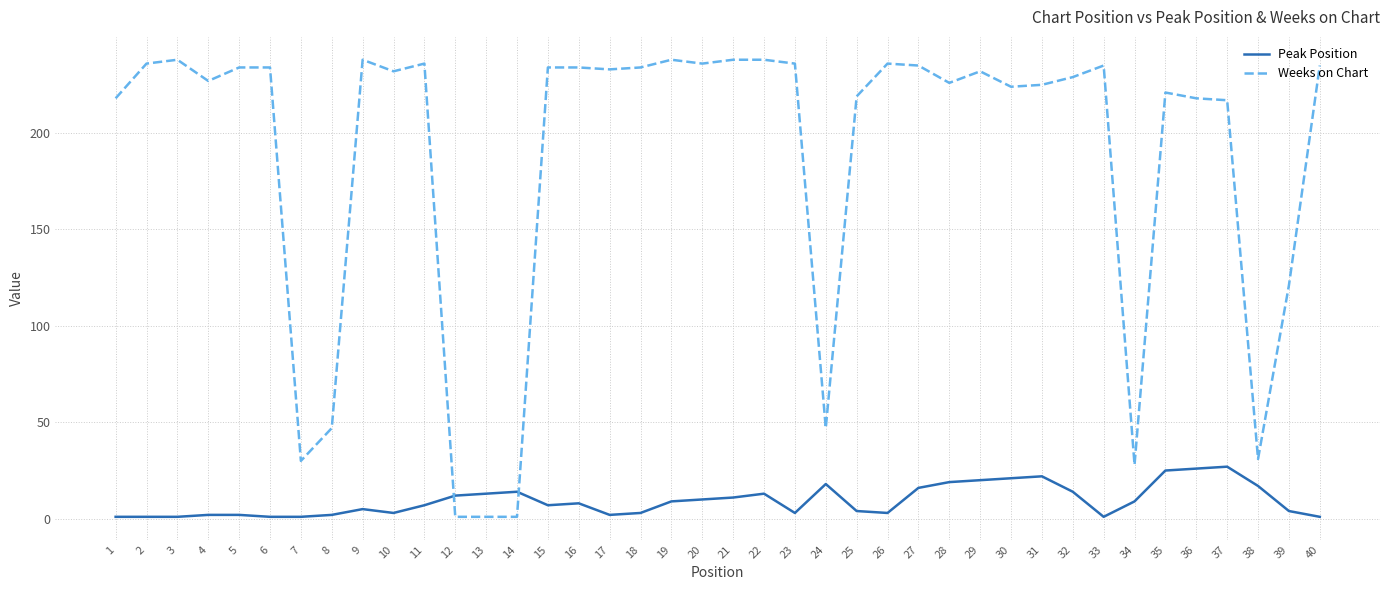

Is the value of Peak Position at 3 greater than the value of Weeks on Chart at 30?

No